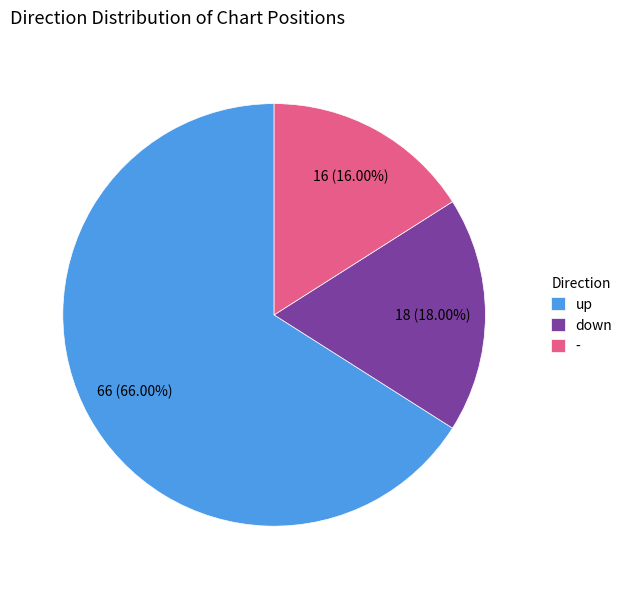

The down slice represents 29% of the pie. True or false?

False